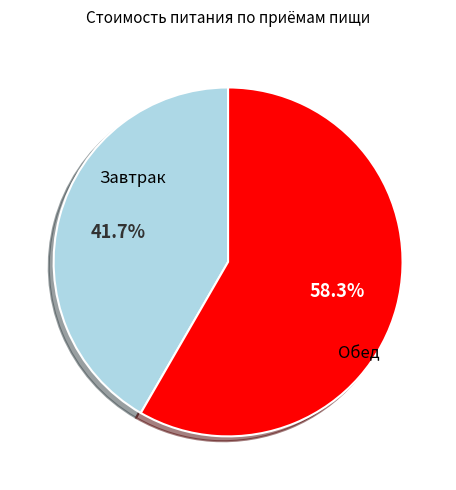

Is there a majority slice in this chart?

Yes